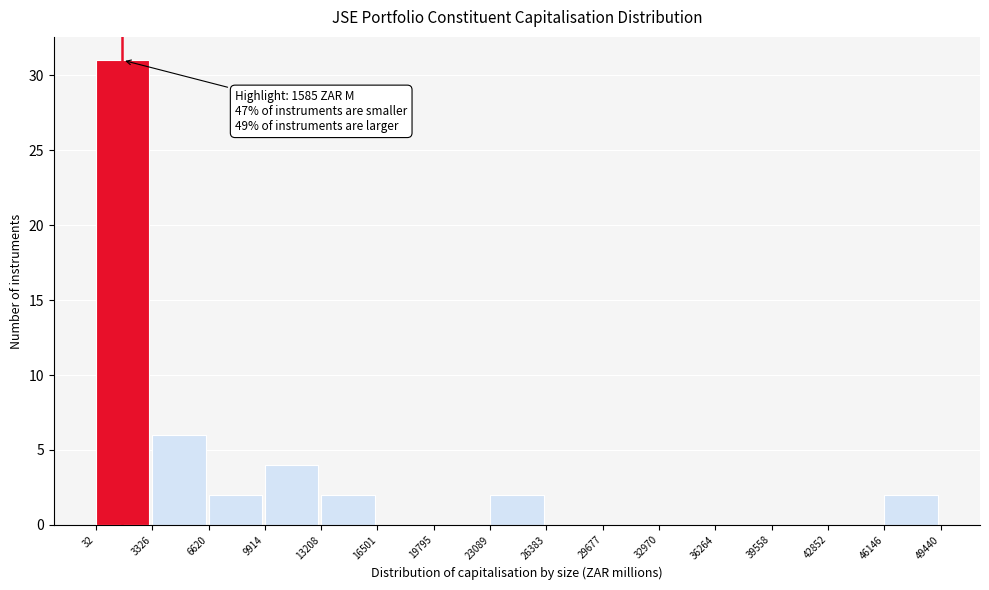

Which range on the x-axis has the tallest bar?

32 to 3326